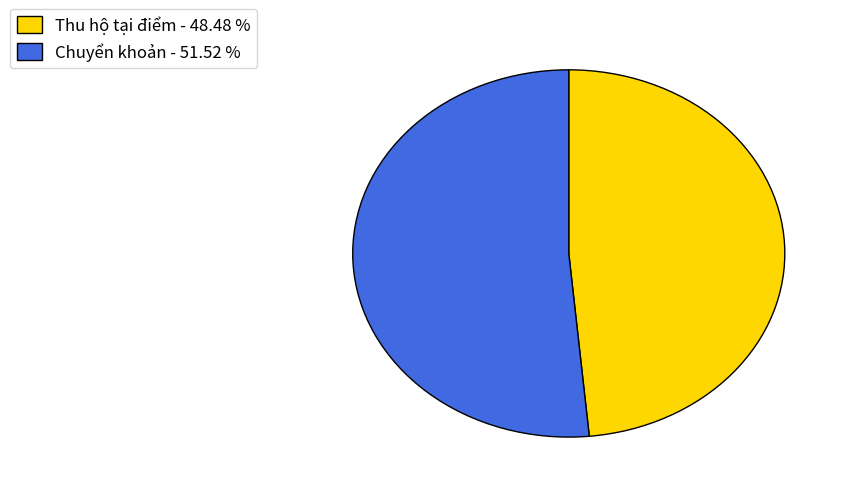

Does any single category account for the majority?

Yes